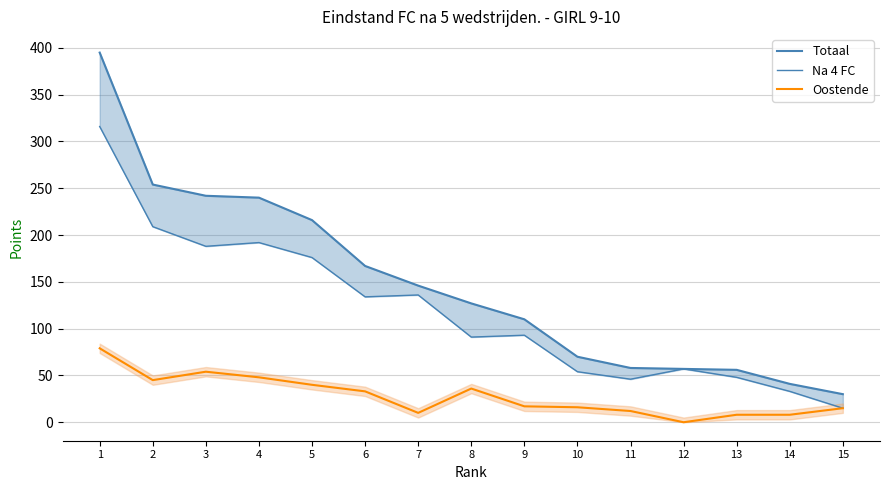

Where is Totaal nearest to the value 212?

5